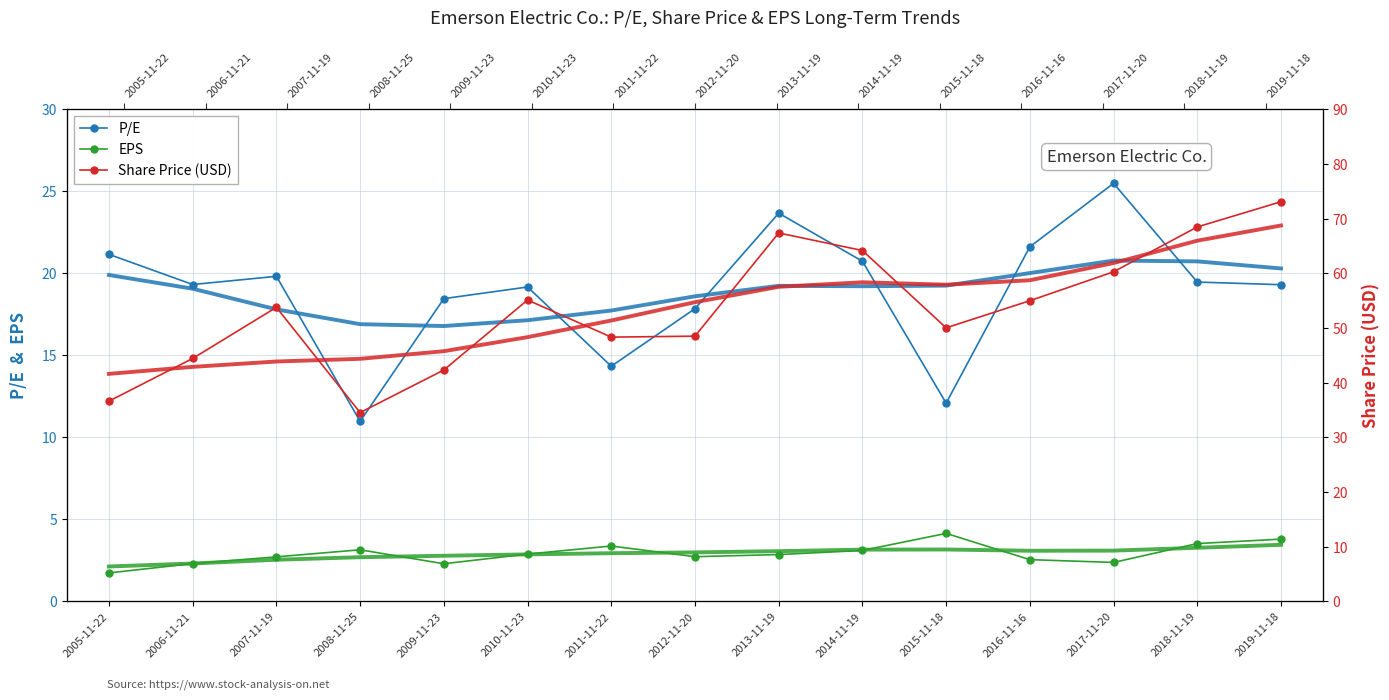

What are all the series names shown in the legend?

P/E, EPS, Share Price (USD)